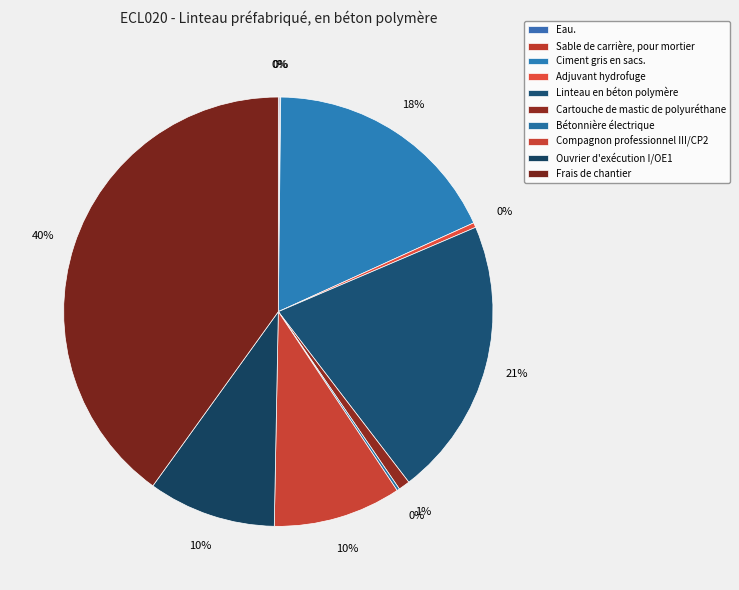

True or false: Frais de chantier accounts for 40% of the total.

True